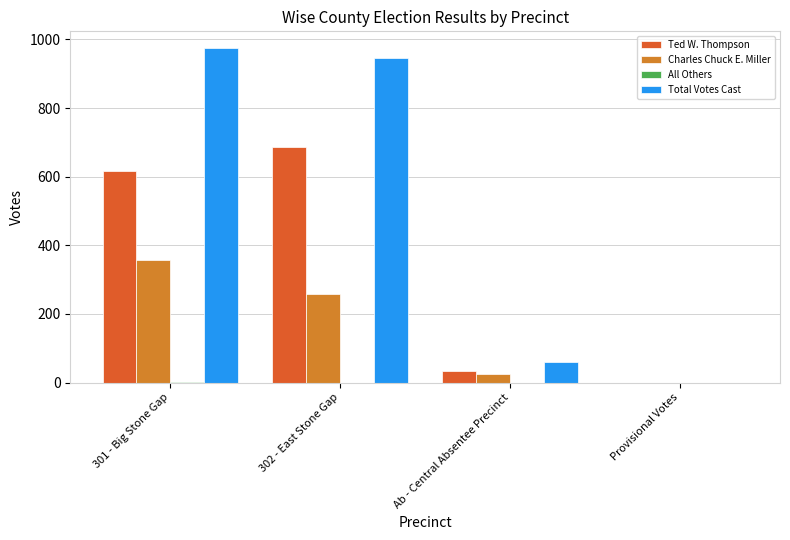

What is the difference between the Total Votes Cast values at 301 - Big Stone Gap and Ab - Central Absentee Precinct?

915